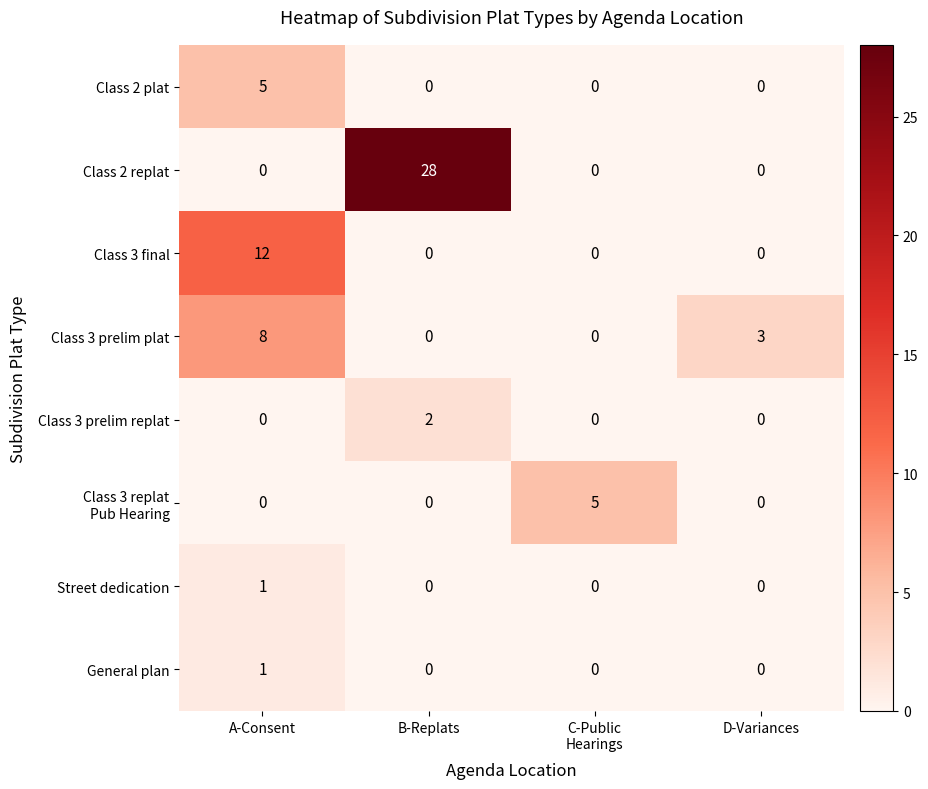

Where is Class 3 prelim plat nearest to the value 4?

D-Variances